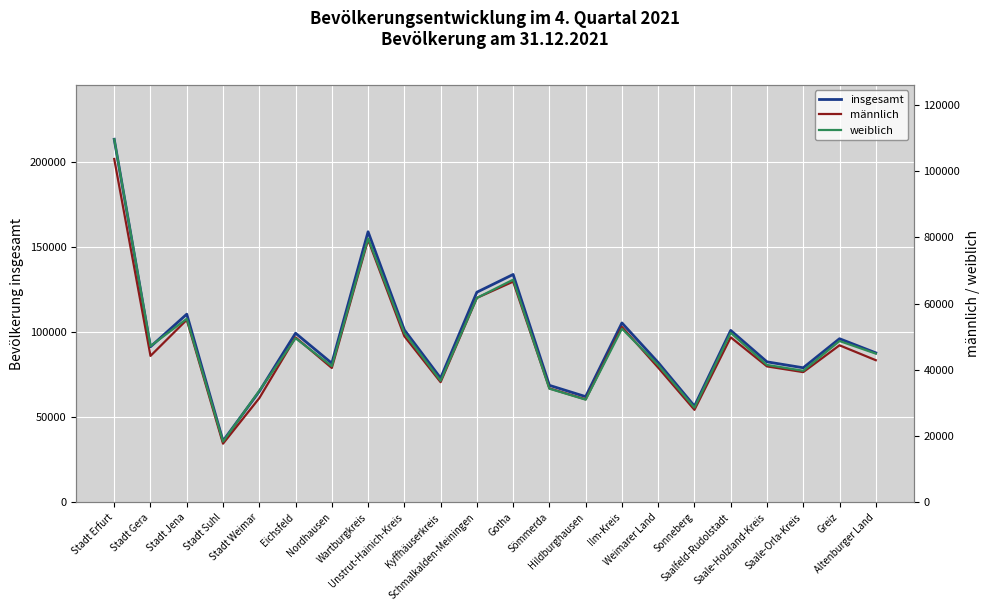

What is the total value across all series at Wartburgkreis?

317800